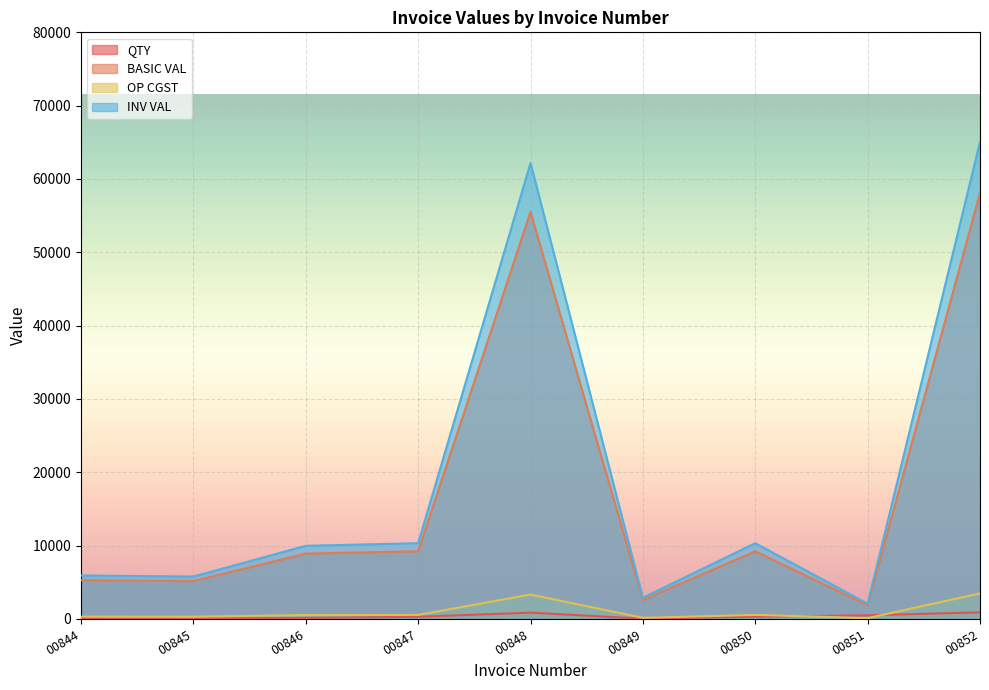

Reading left to right, extract all data points from this chart.

QTY: 82.0	80.0	138.0	300.0	860.0	40.0	300.0	500.0	900.0
BASIC VAL: 5293.1	5164.0	8907.9	9225.0	55513.0	2582.0	9225.0	1855.0	58095.0
OP CGST: 317.6	309.8	534.5	553.5	3330.8	154.9	553.5	111.3	3485.7
INV VAL: 5928.3	5783.7	9976.8	10332.0	62174.6	2891.8	10332.0	2077.6	65066.4